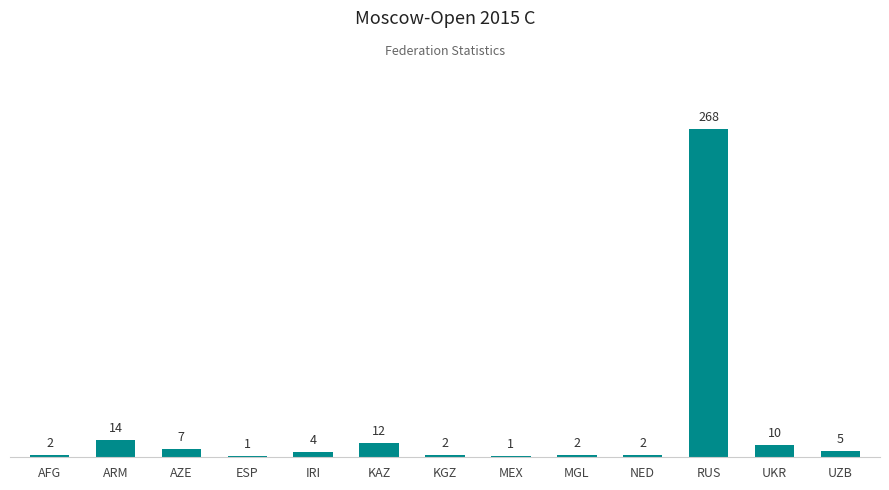

At which label is the value closest to 134?

ARM